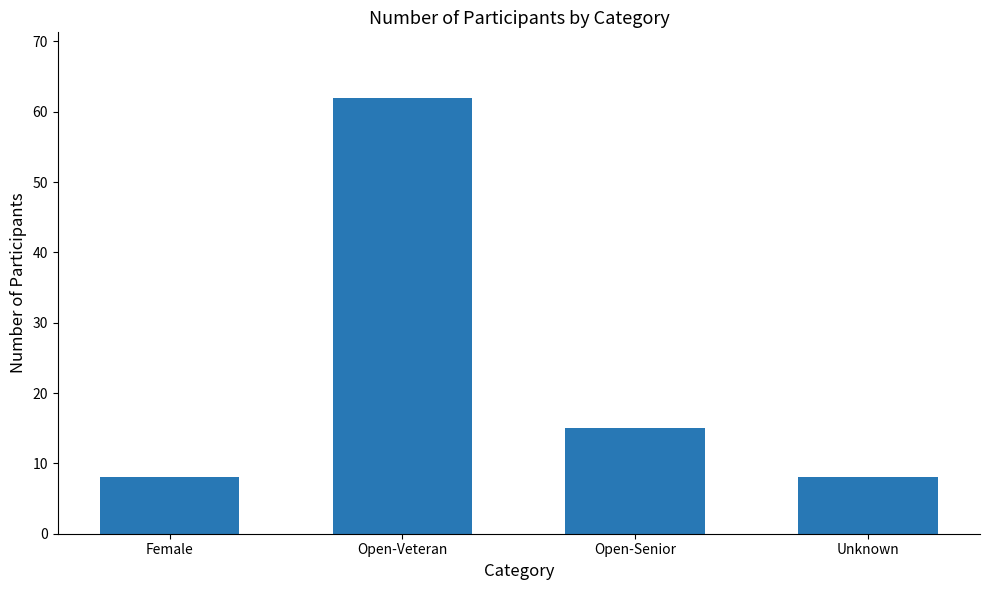

What is the sum of all values?

93